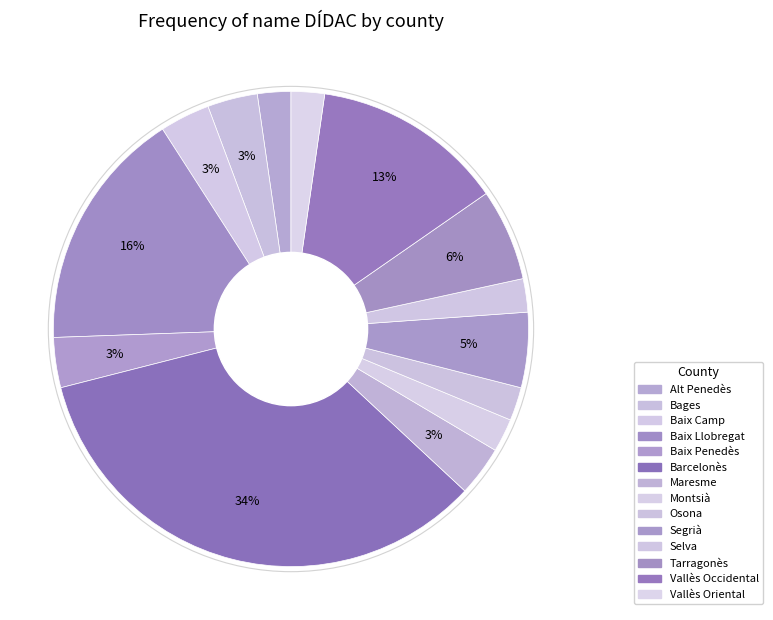

To the nearest percent, what is the average slice percentage?

7%